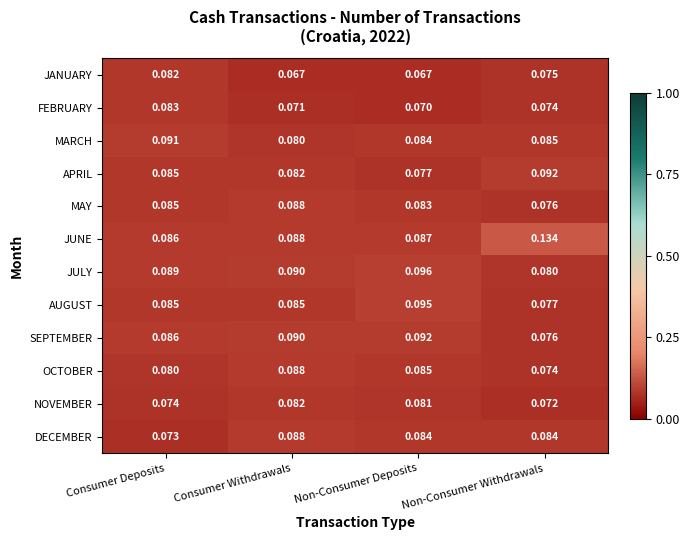

Which series has the largest range (max minus min)?

JUNE